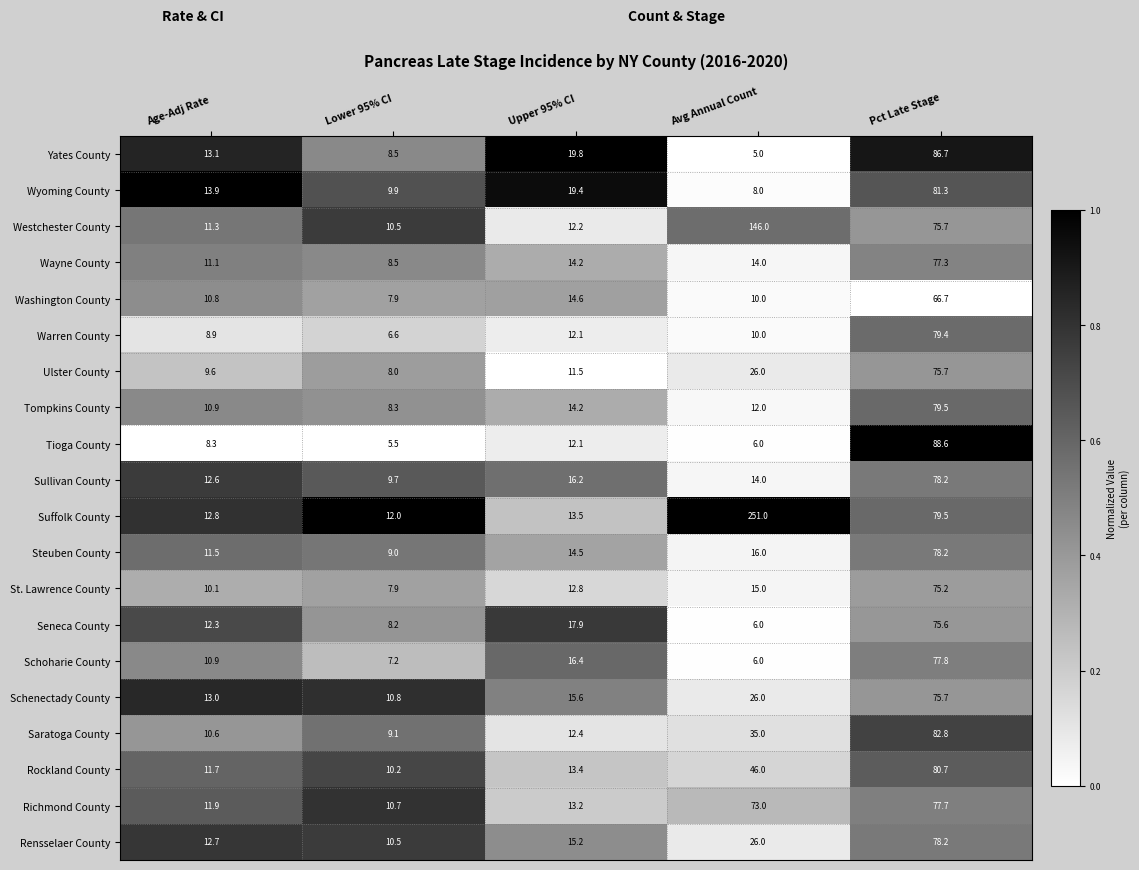

Count the number of categories in the chart.

5